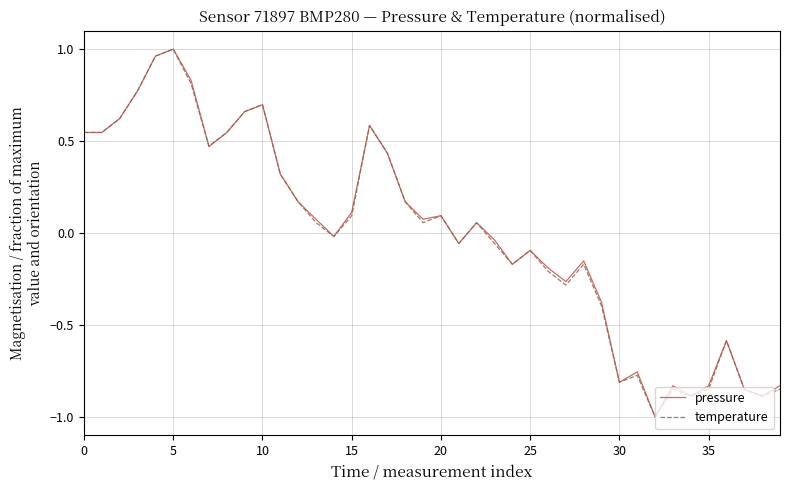

What is the lowest value of the temperature series?

-1.0